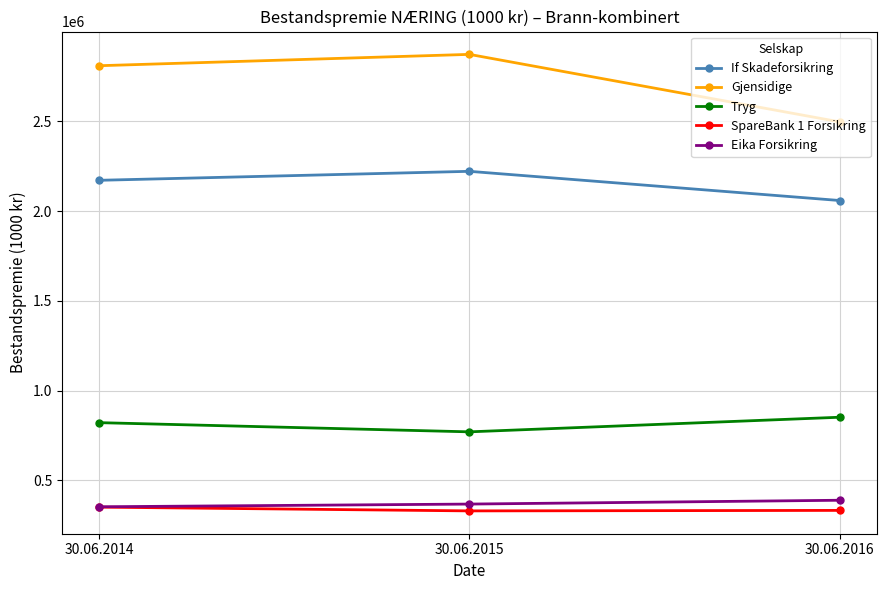

Is this an area chart (filled region under the line)?

No